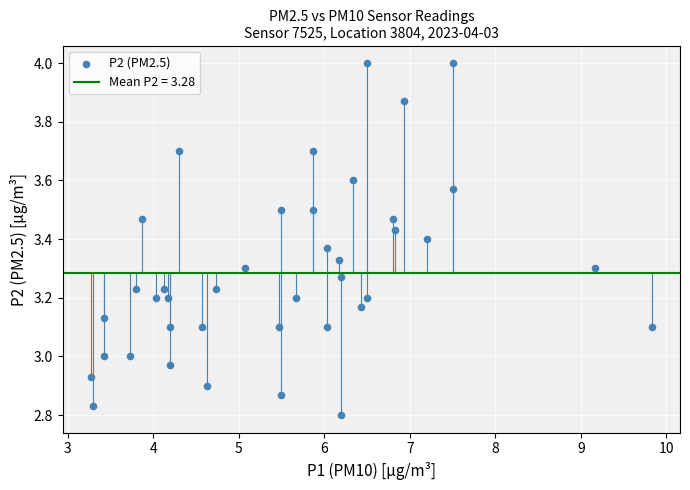

What is the range of Y values (max minus min)?

1.2